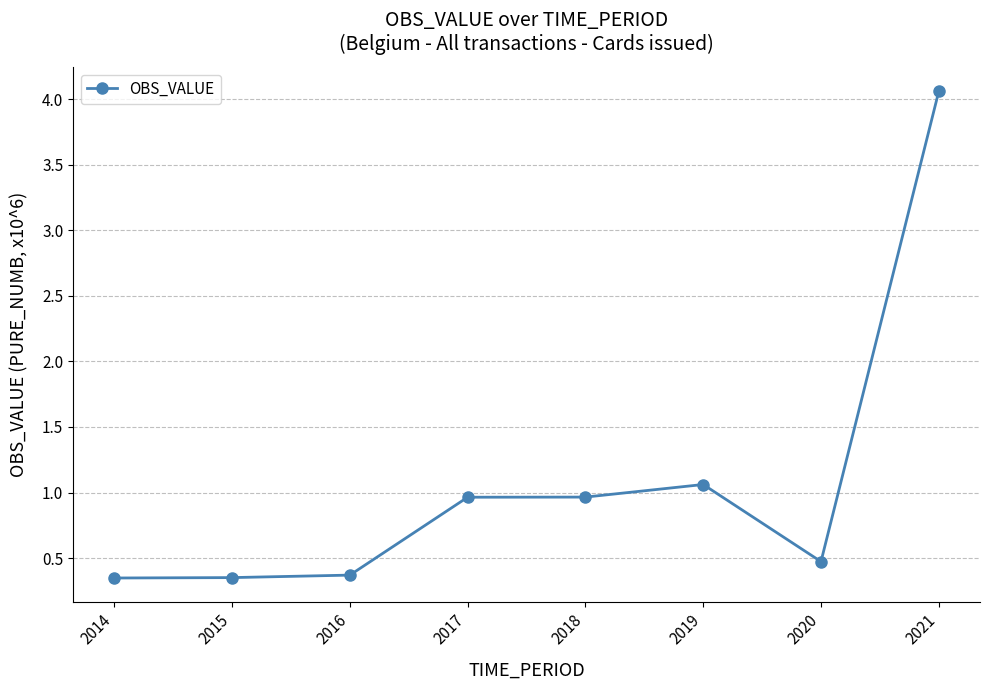

How many series are shown in this chart?

1